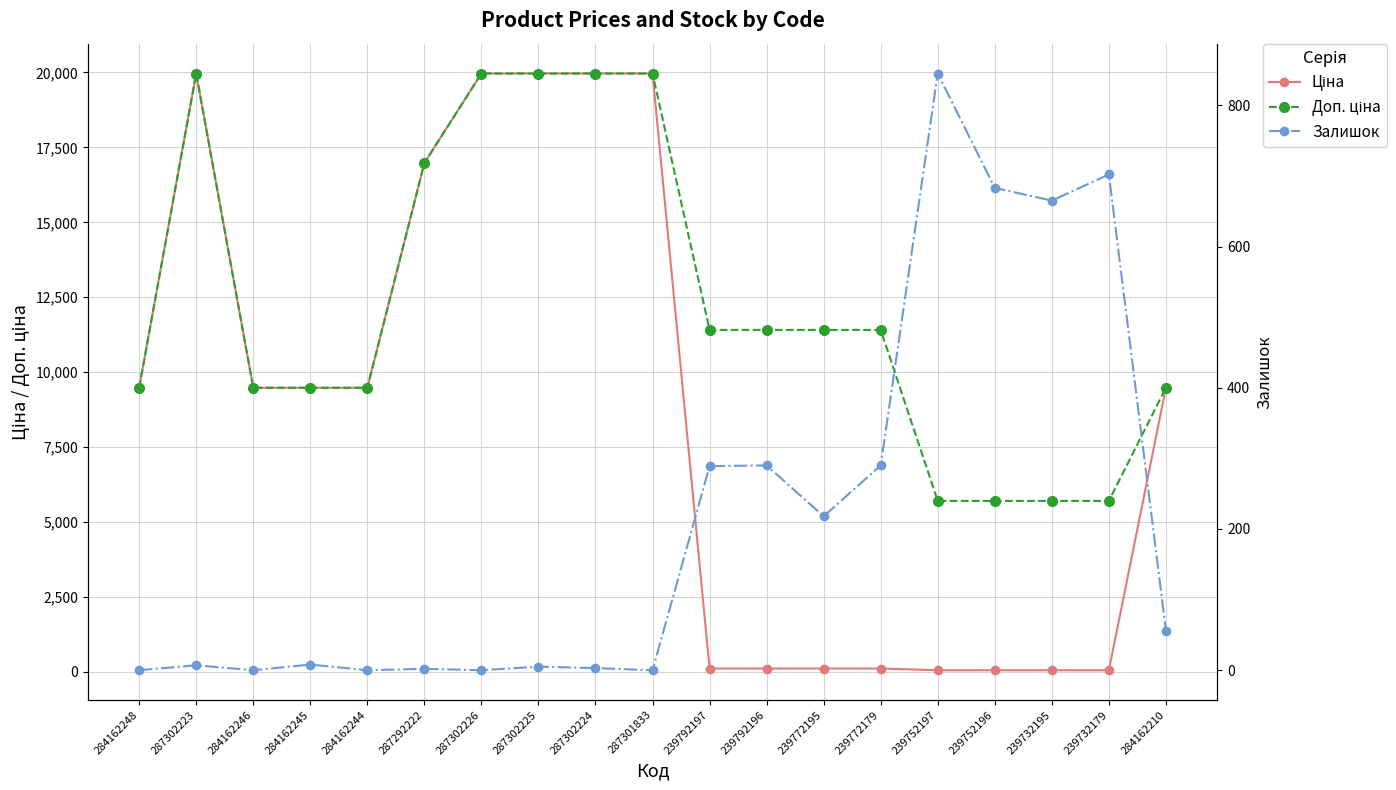

Reading right to left, what are all the values shown in this chart?

Ціна: 284162210=9480.1	239732179=57.0	239732195=57.0	239752196=57.0	239752197=57.0	239772179=114.1	239772195=114.1	239792196=114.1	239792197=114.1	287301833=19964.2	287302224=19964.2	287302225=19964.2	287302226=19964.2	287292222=16976.3	284162244=9480.1	284162245=9480.1	284162246=9480.1	287302223=19964.2	284162248=9480.1
Доп. ціна: 284162210=9480.1	239732179=5705.0	239732195=5705.0	239752196=5705.0	239752197=5705.0	239772179=11410.0	239772195=11410.0	239792196=11410.0	239792197=11410.0	287301833=19964.2	287302224=19964.2	287302225=19964.2	287302226=19964.2	287292222=16976.3	284162244=9480.1	284162245=9480.1	284162246=9480.1	287302223=19964.2	284162248=9480.1
Залишок: 284162210=56.0	239732179=702.0	239732195=665.0	239752196=683.0	239752197=845.0	239772179=290.0	239772195=218.0	239792196=290.0	239792197=289.0	287301833=0.0	287302224=3.0	287302225=5.0	287302226=0.0	287292222=2.0	284162244=0.0	284162245=8.0	284162246=0.0	287302223=7.0	284162248=0.0